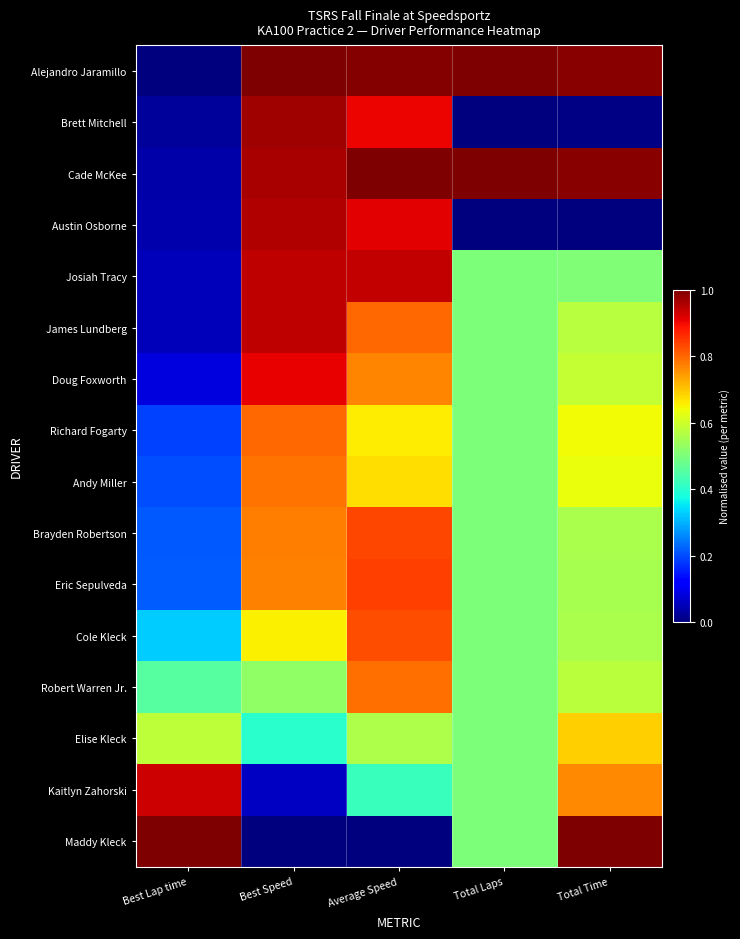

Which series changed the most between Average Speed and Total Time?

Maddy Kleck